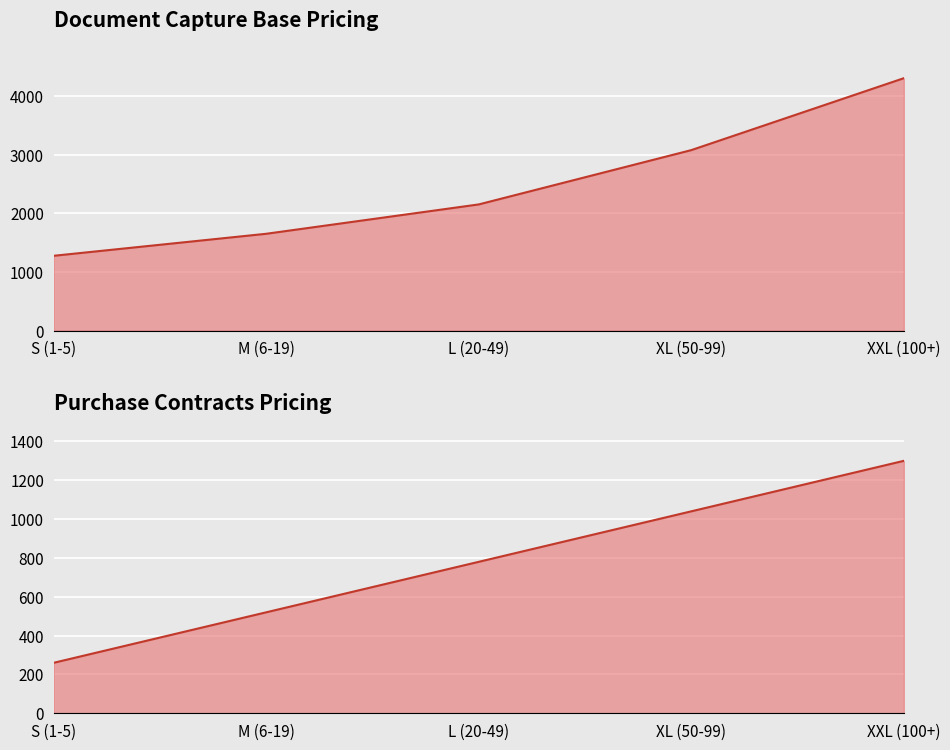

How many values in the Purchase Contracts Pricing line series are below 780?

2